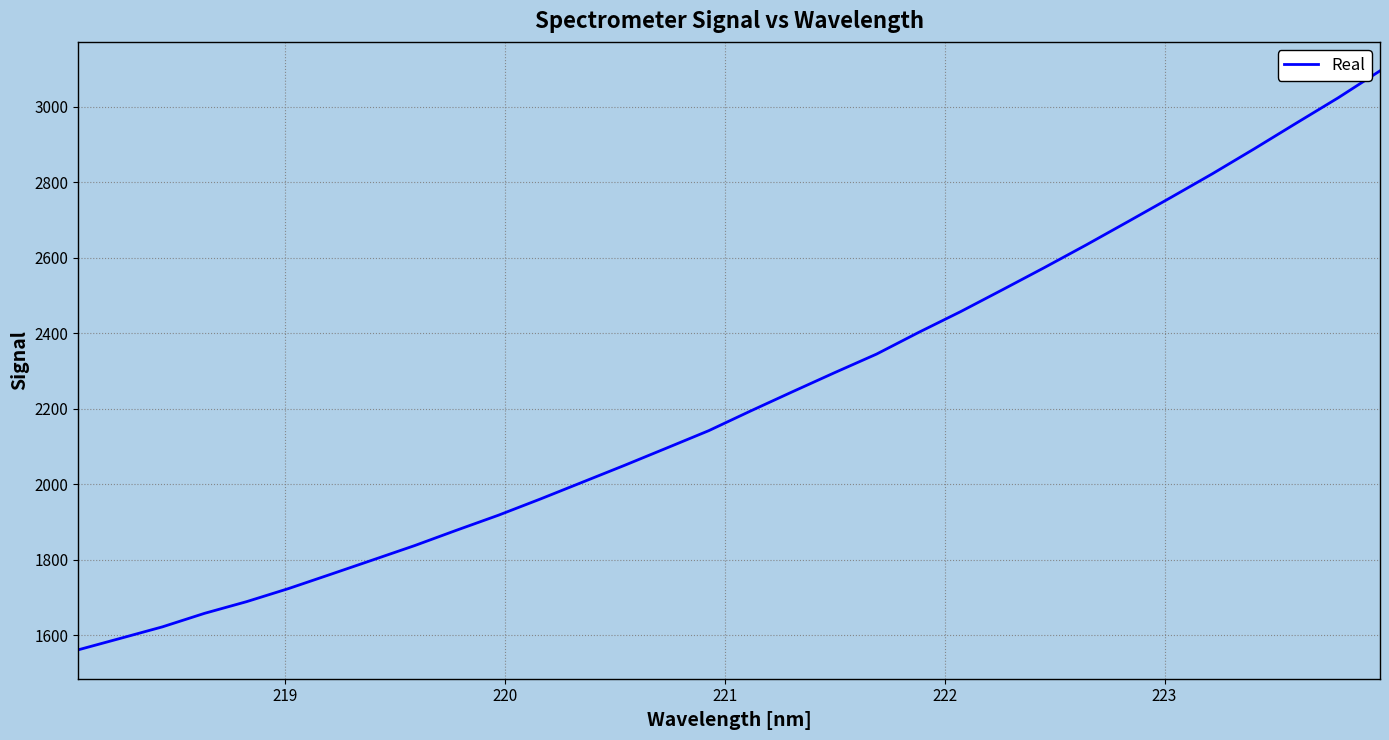

What is the difference between the maximum and minimum values?

1533.8